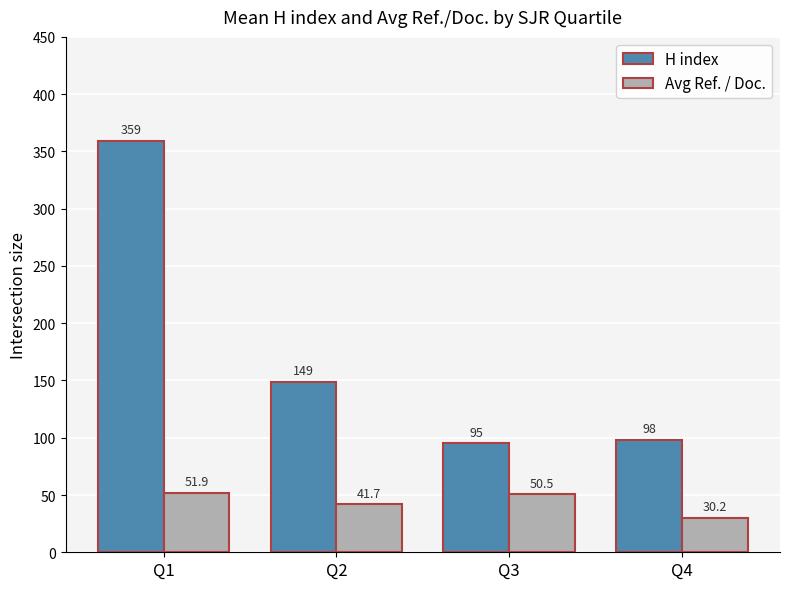

Is the value of Avg Ref. / Doc. at Q4 greater than the value of H index at Q3?

No